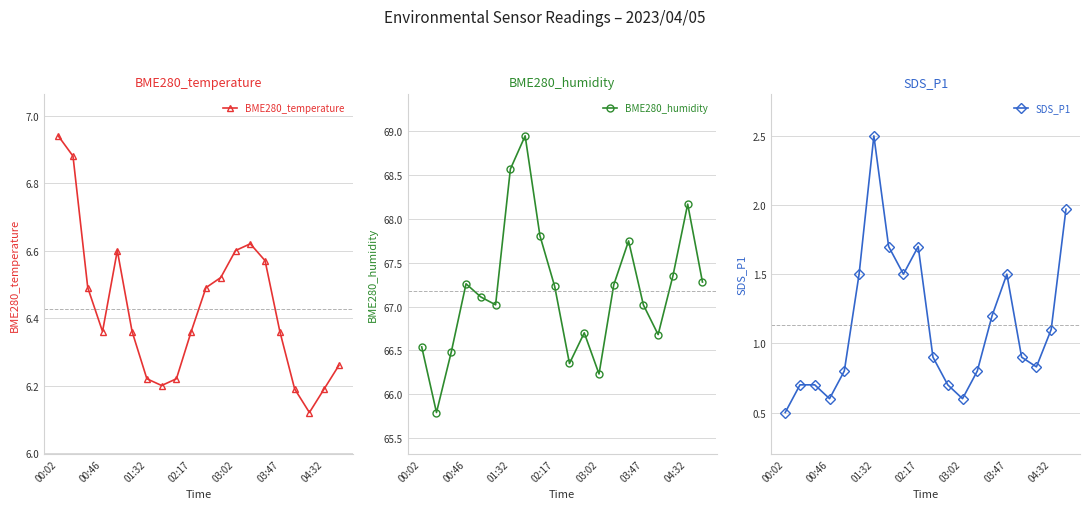

True or false: SDS_P1 and BME280_temperature cross at least once.

False